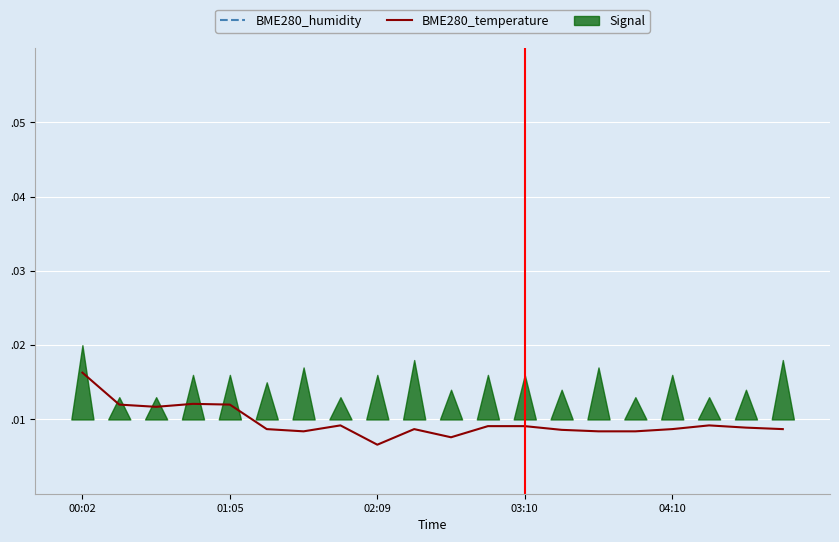

What is the total value across all series at 6?

0.7